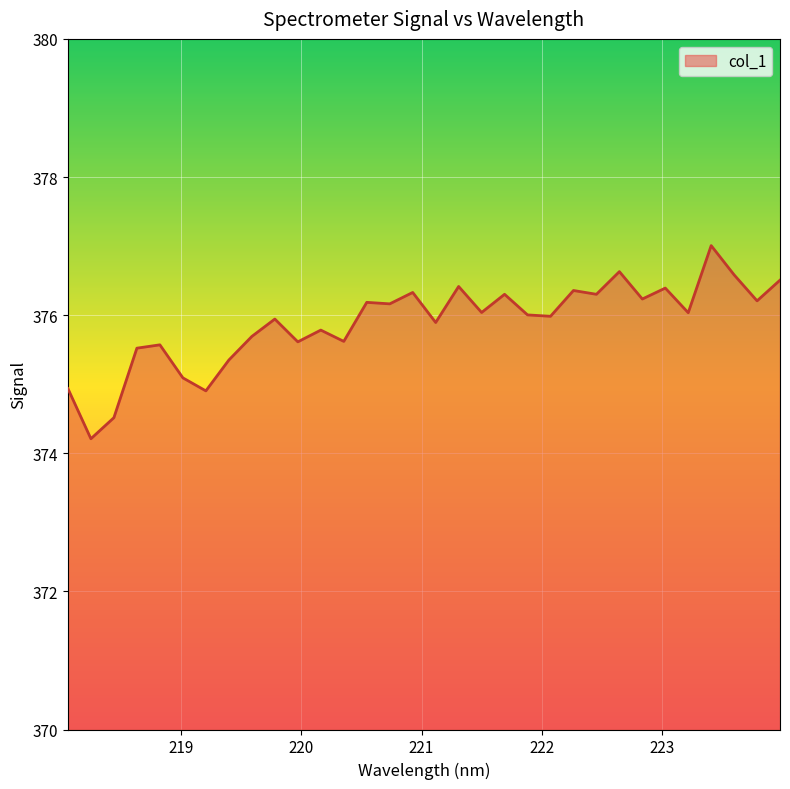

What is the minimum value shown in the chart?

374.2